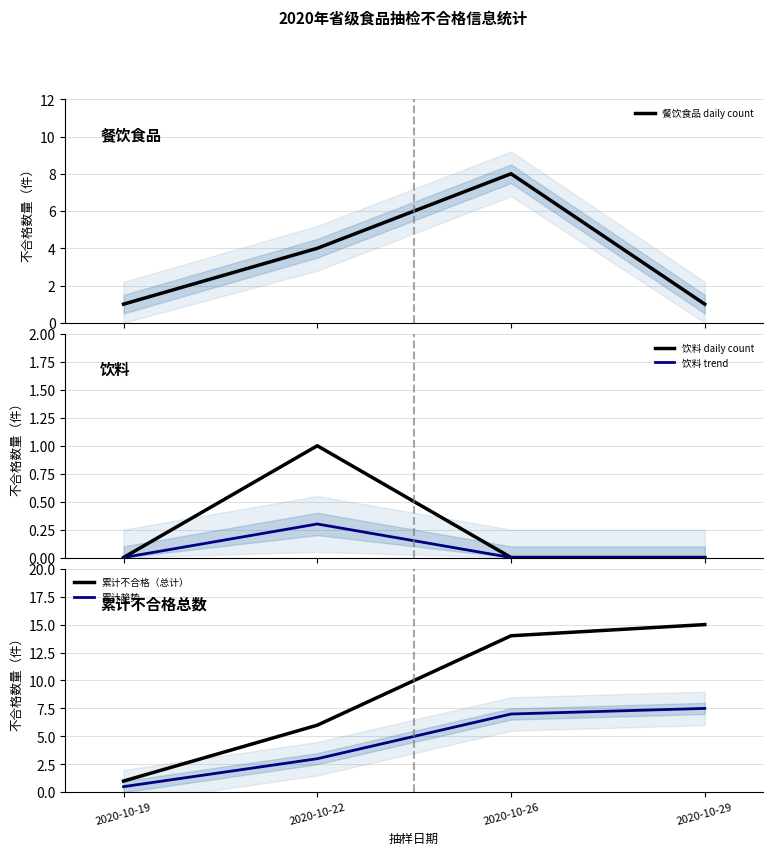

Is the value of 饮料 daily count at 2020-10-19 greater than the value of 饮料 trend at 2020-10-19?

No